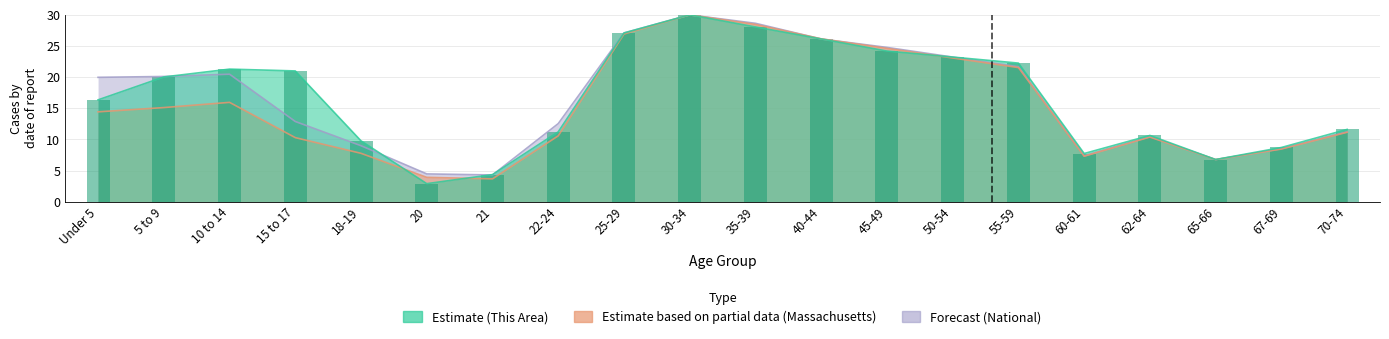

The Massachusetts series shows 4.4 at 65-66. True or false?

False